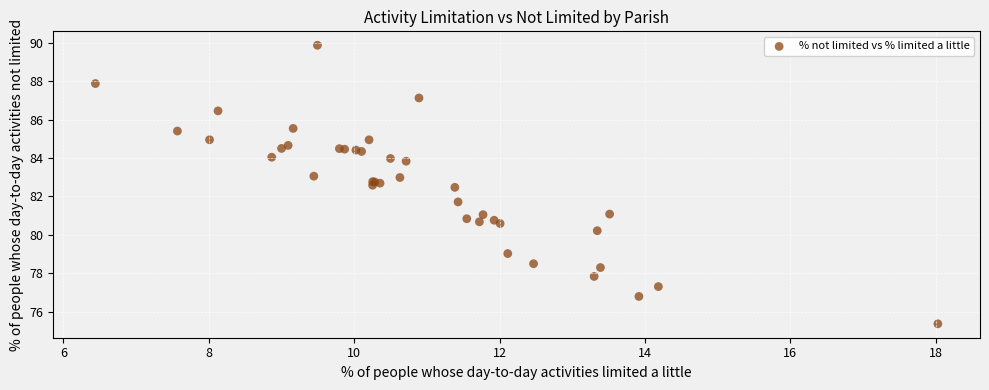

What Y value in the scatter plot is closest to 82?

81.7